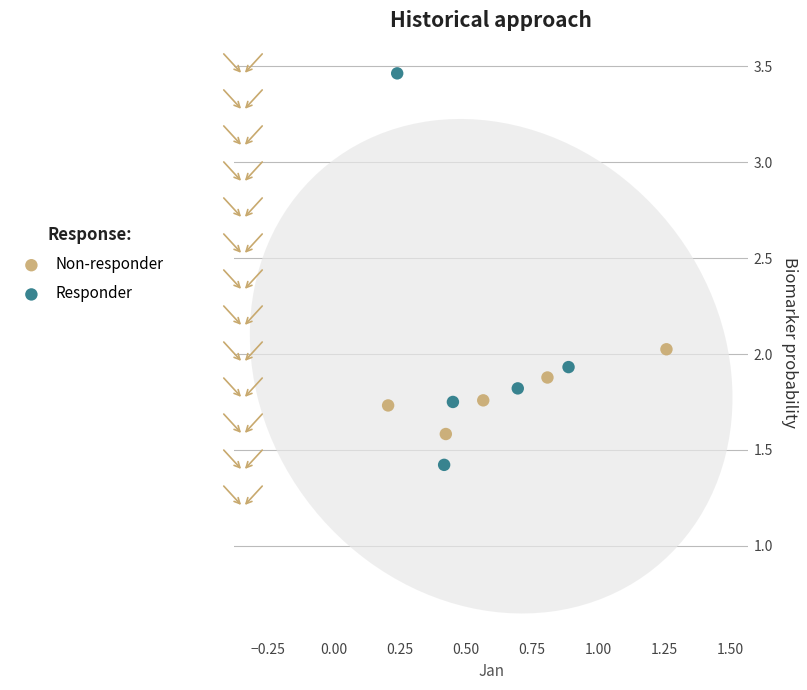

Which series reaches the maximum Y coordinate?

Responder